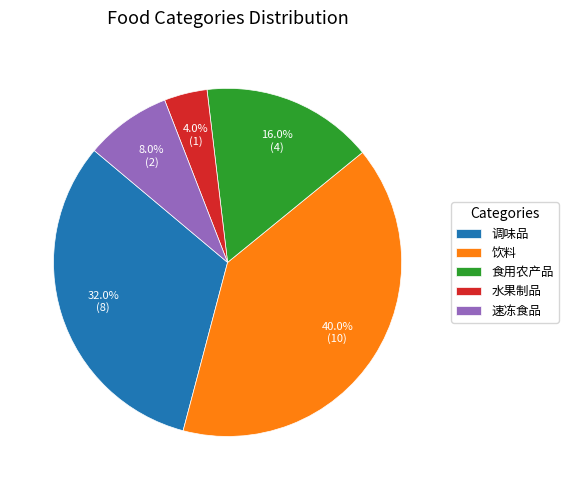

How much of the chart is everything except 水果制品?

96.0%